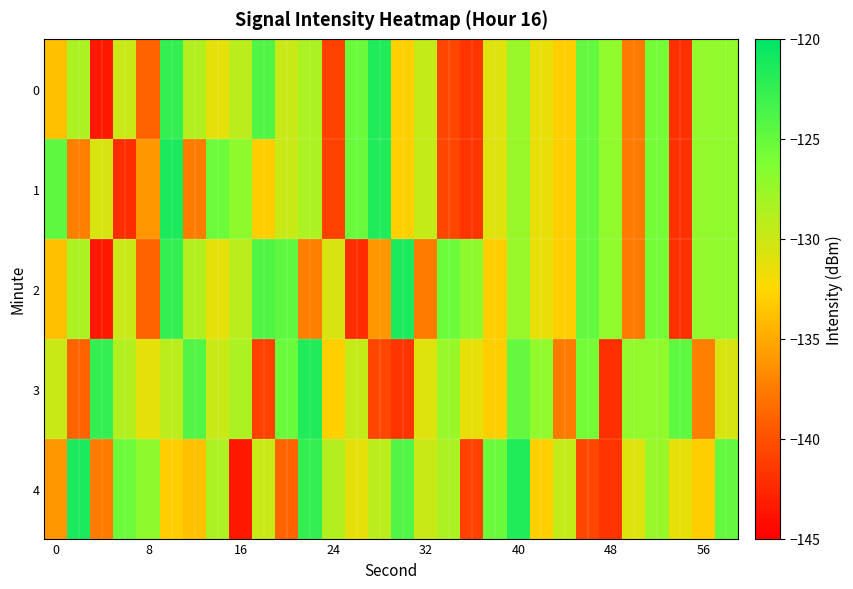

Rank the series by their maximum value, from highest to lowest.

1, 2, 4, 0, 3